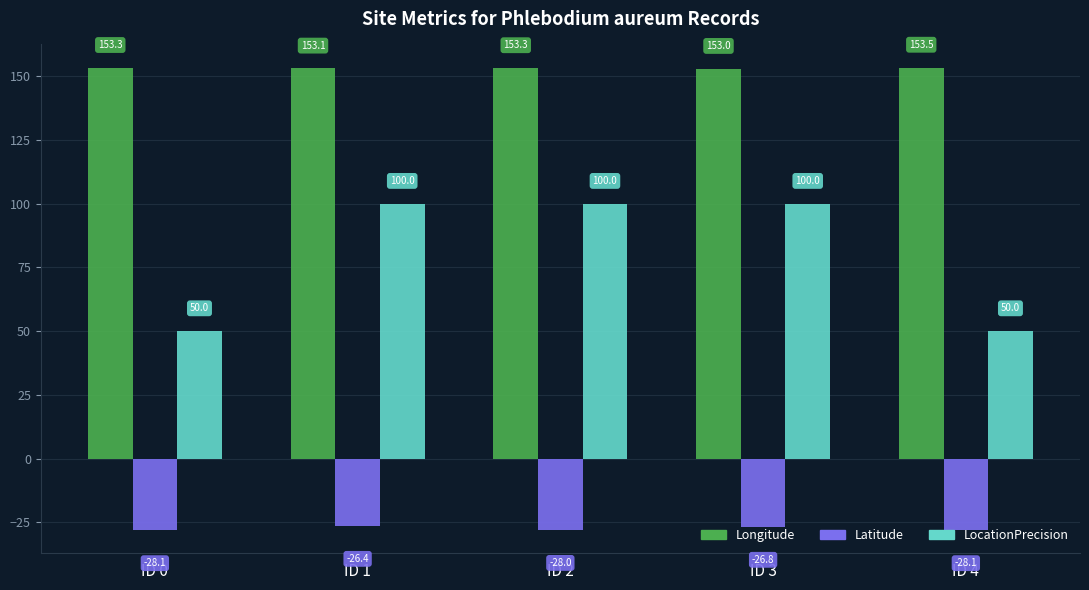

What is the sum of the Longitude values at ID 1 and ID 2?

306.4